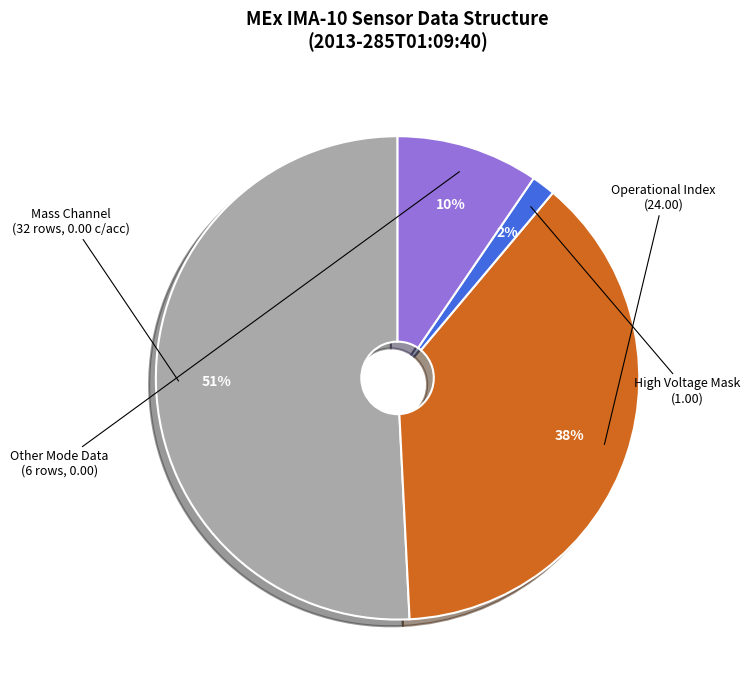

To the nearest percent, what is the average slice percentage?

25%